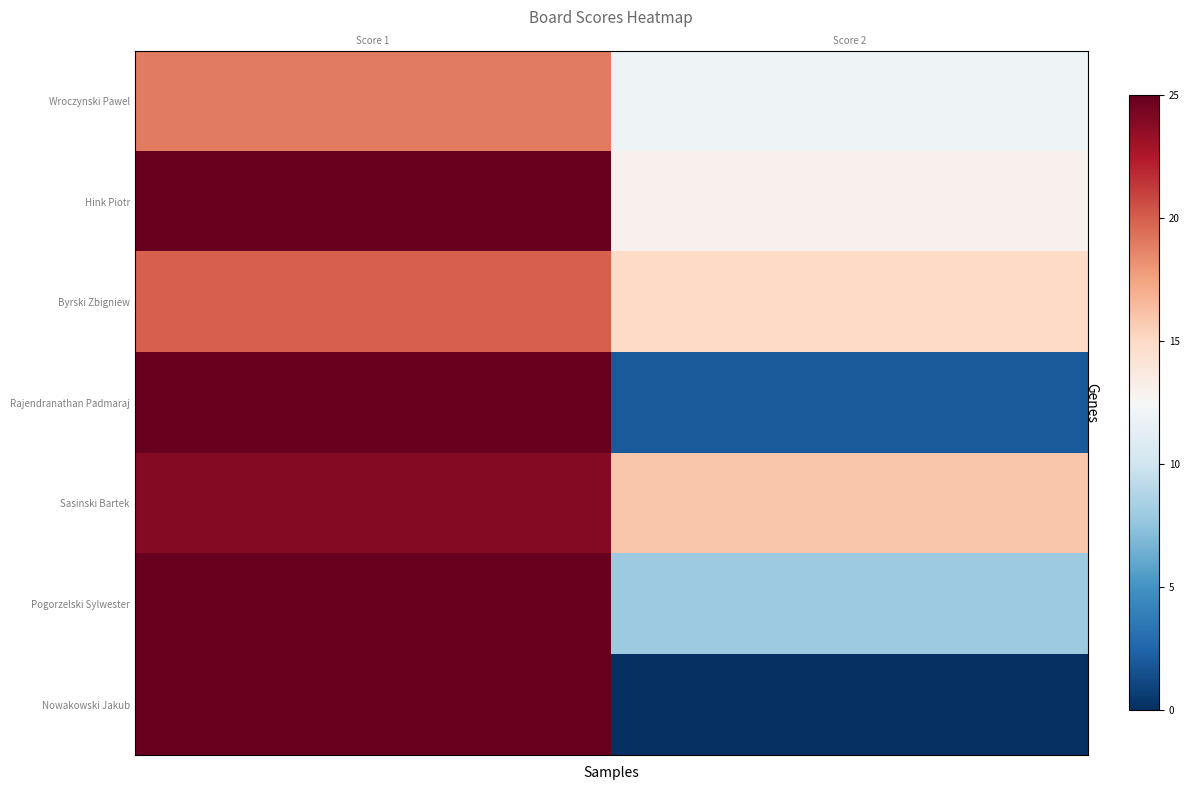

At which category is the sum across all series the highest?

Score 1